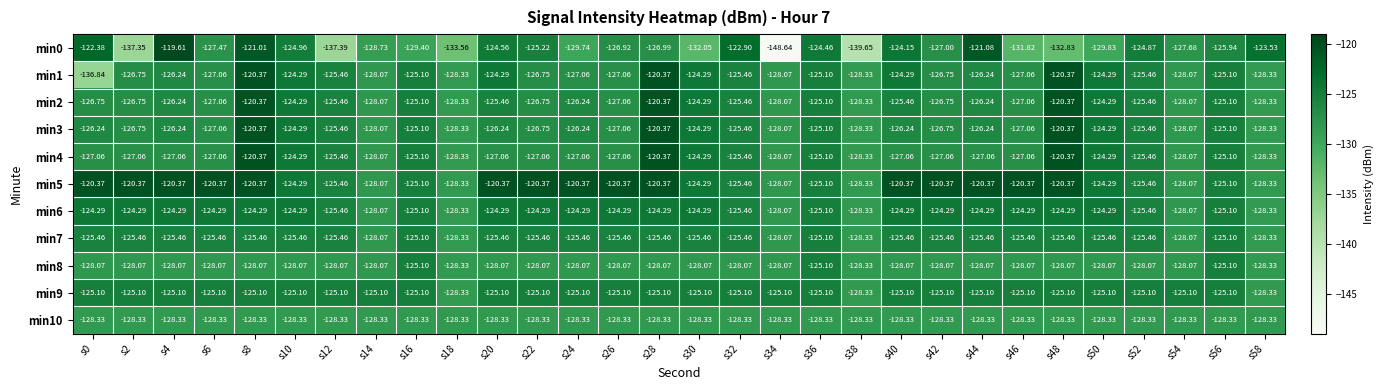

Is the value of min9 at s20 greater than the value of min0 at s10?

No